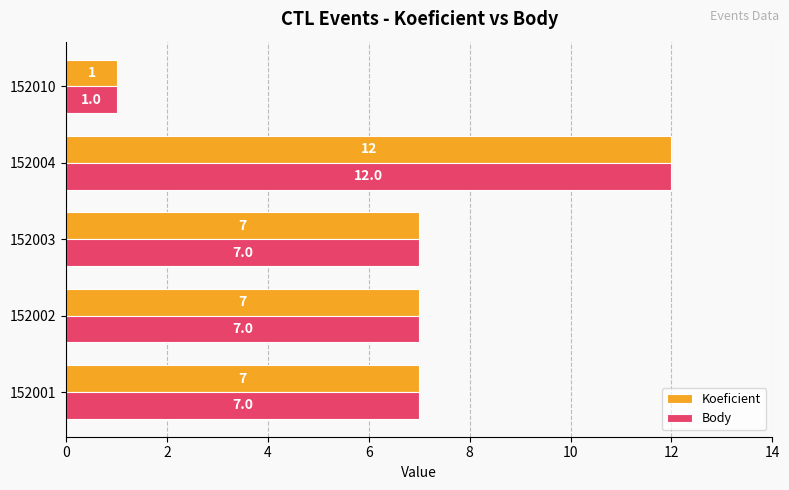

At which category is the sum across all series the highest?

152004